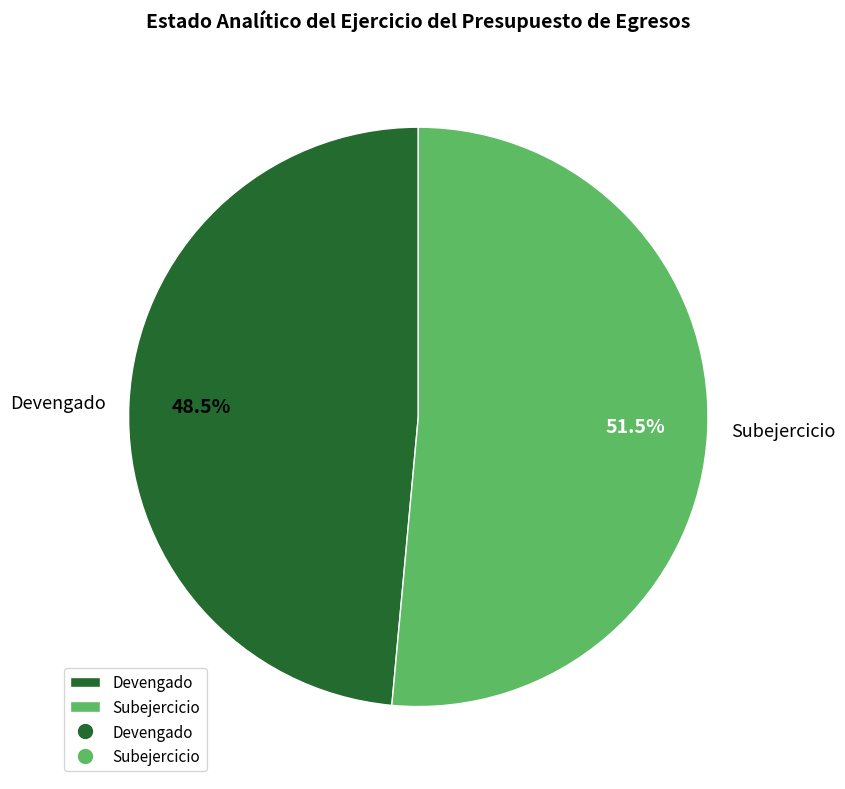

Do Devengado and Subejercicio together represent more than half of the pie?

Yes